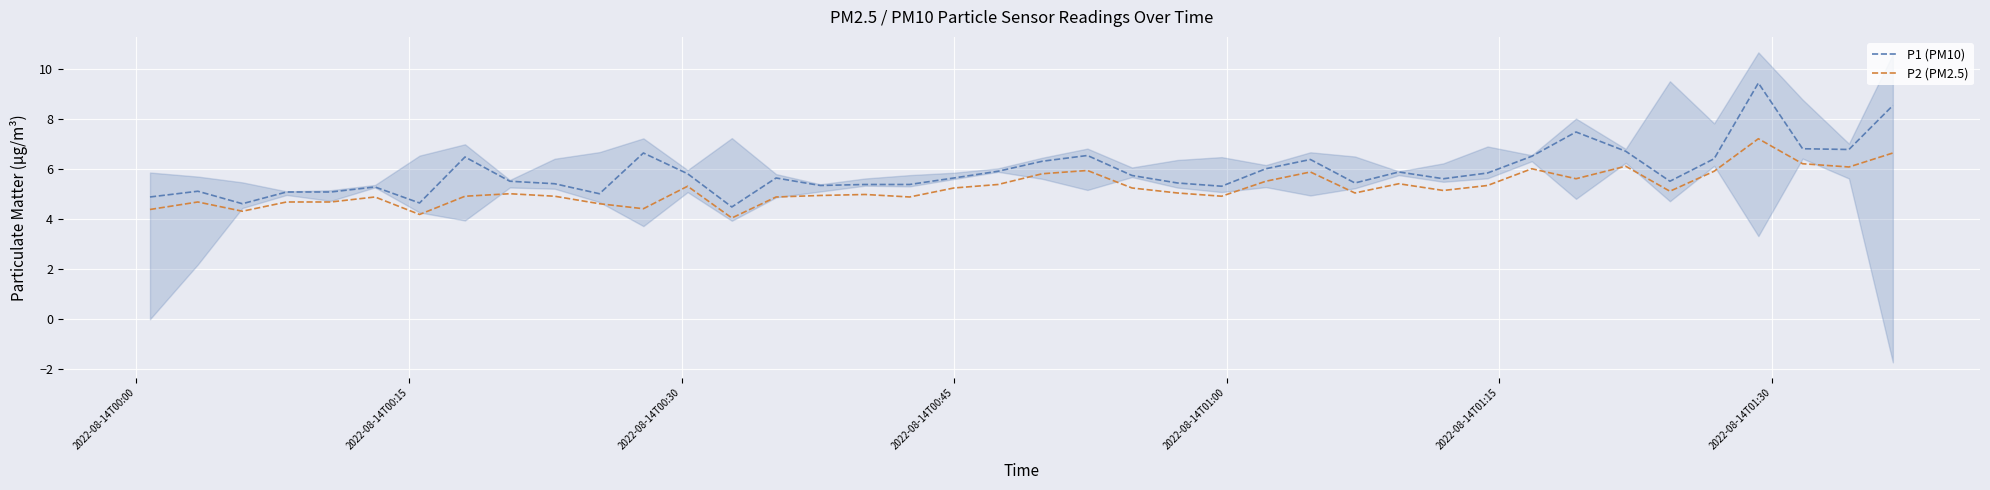

Rank the series by their average value, from highest to lowest.

P1 (PM10), P2 (PM2.5)